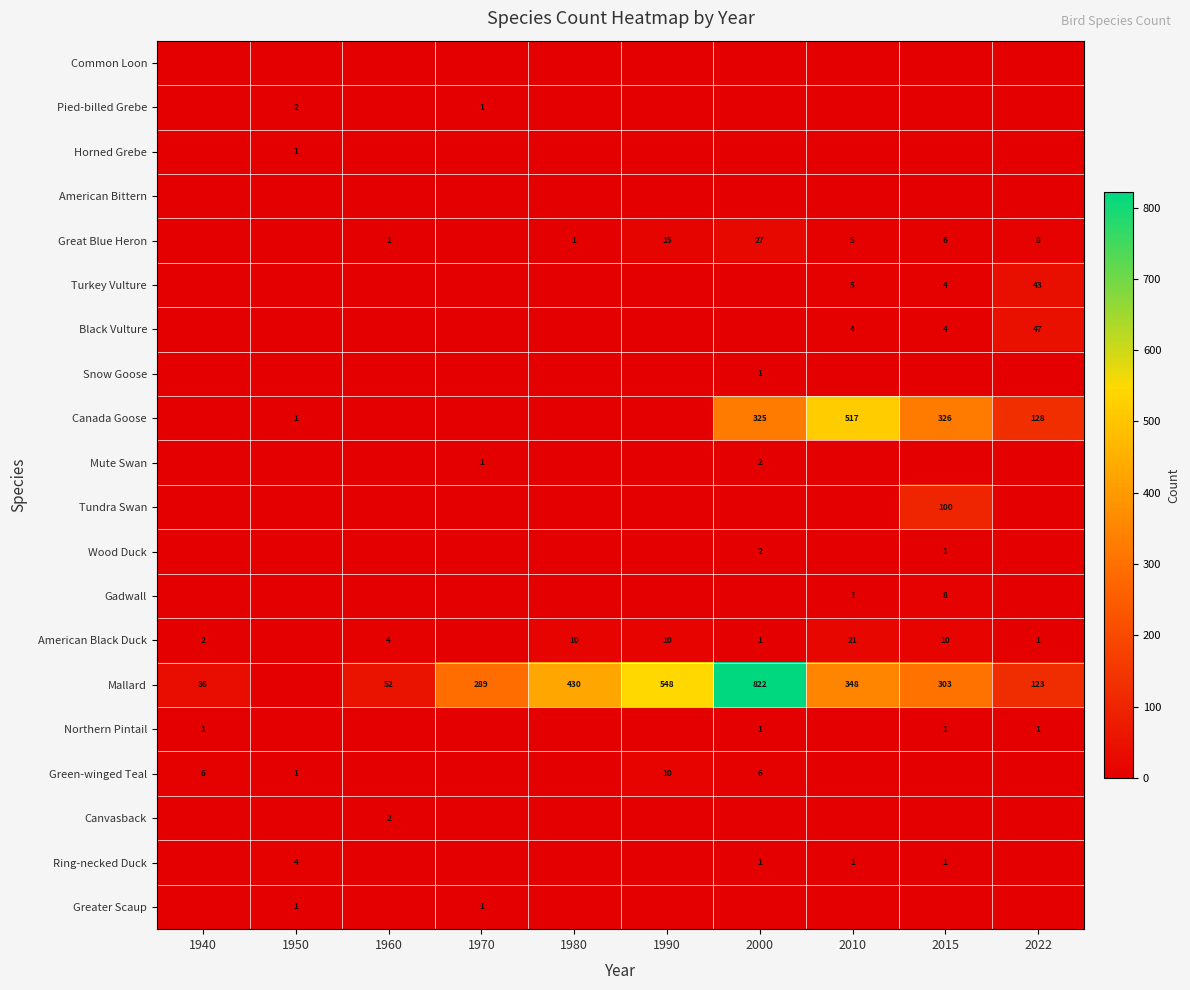

Is it true that American Black Duck equals 6 at 1980?

False